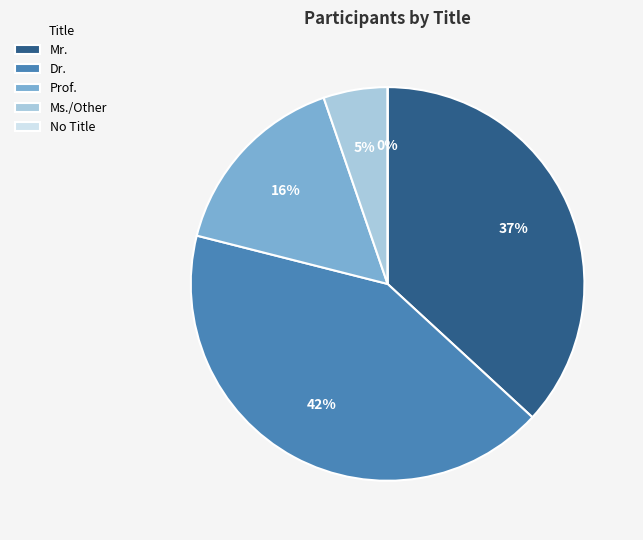

To the nearest percent, what is the average slice percentage?

20%